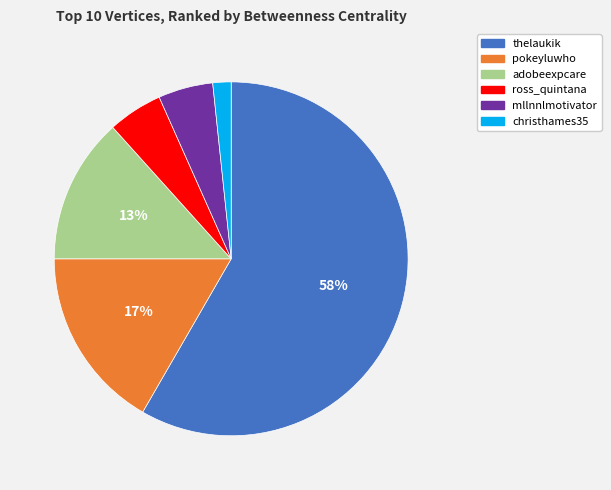

Between mllnnlmotivator and pokeyluwho, which is larger?

pokeyluwho